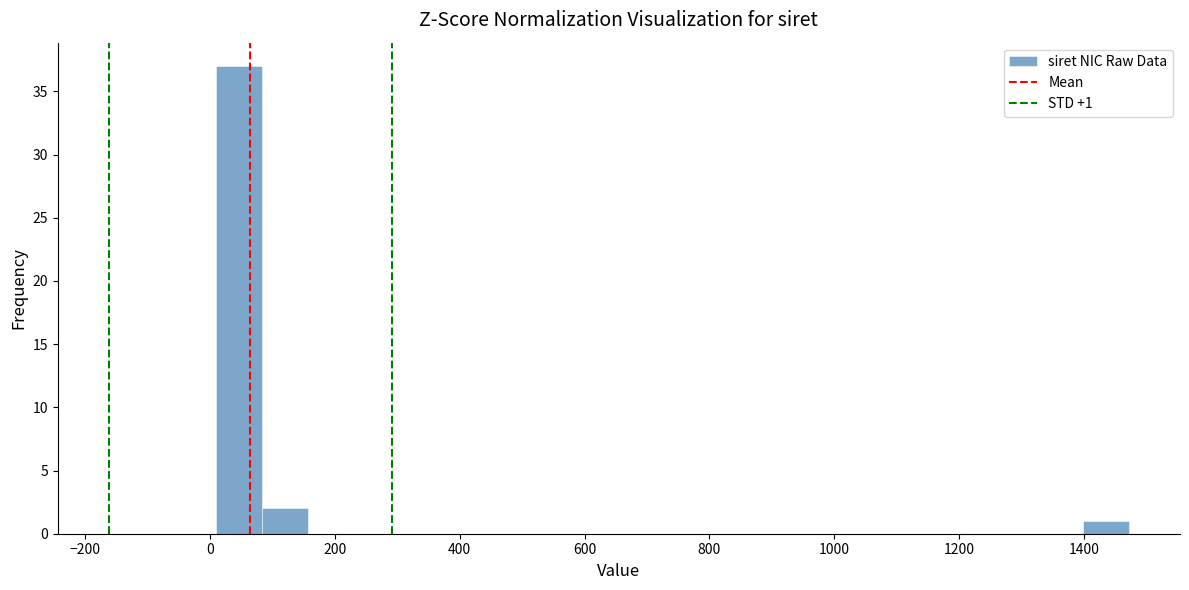

Around what value on the x-axis is the tallest bar? Give the approximate position of its centre, as read against the axis.

40